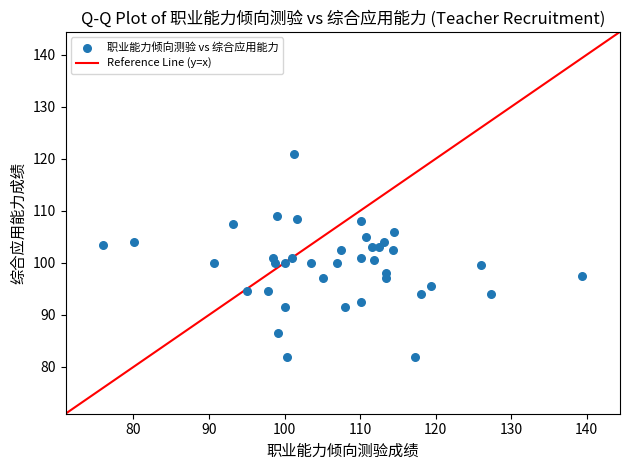

What is the range of Y values (max minus min)?

39.0